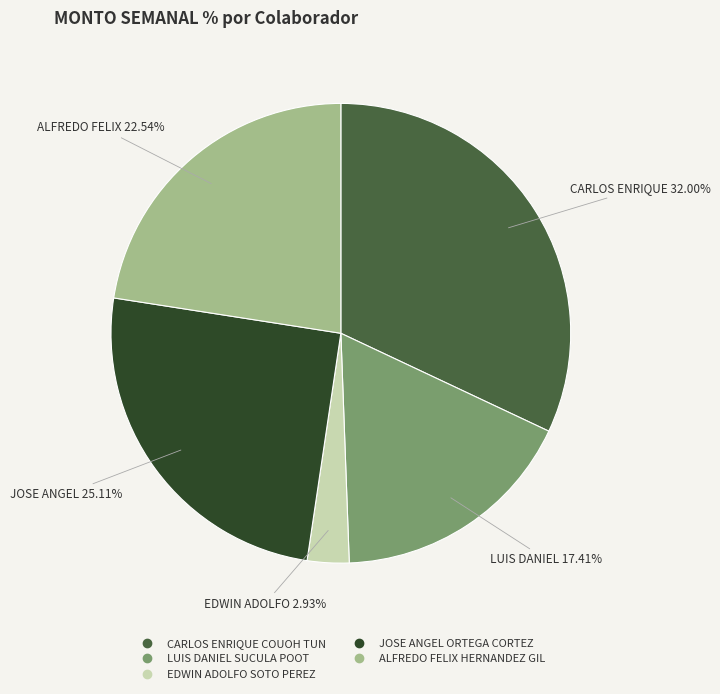

How many segments does this pie chart have?

5